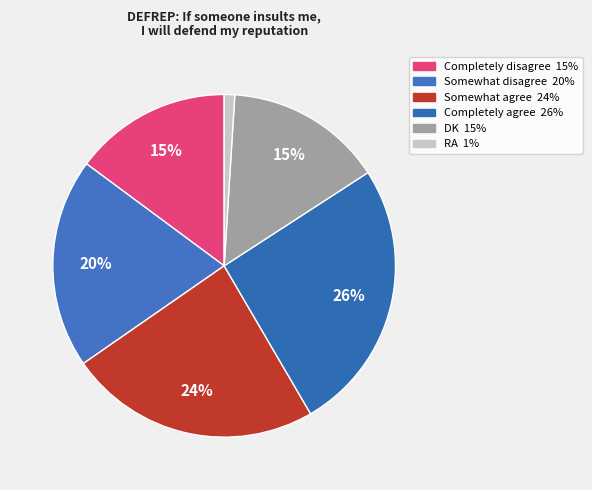

Is it true that Somewhat disagree is 20% of the pie?

True